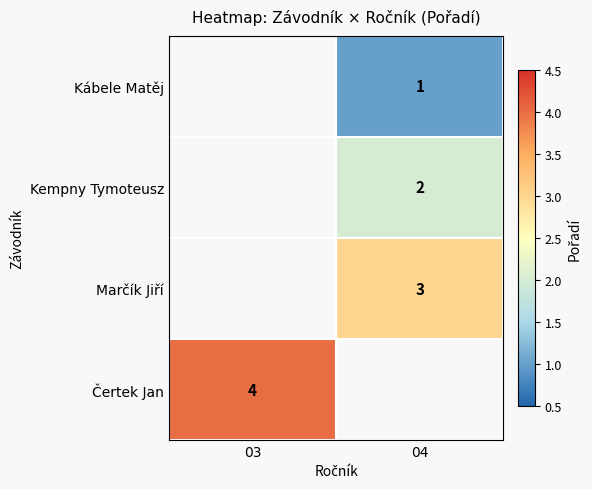

The Kempny Tymoteusz series shows 1 at 04. True or false?

False